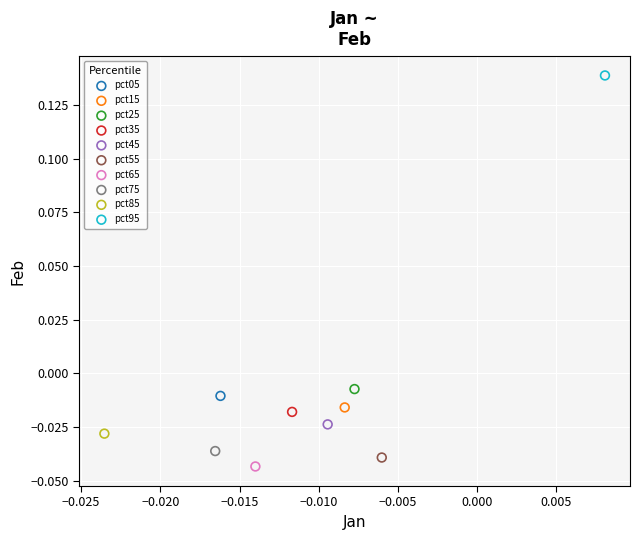

Which series reaches the maximum Y coordinate?

pct95